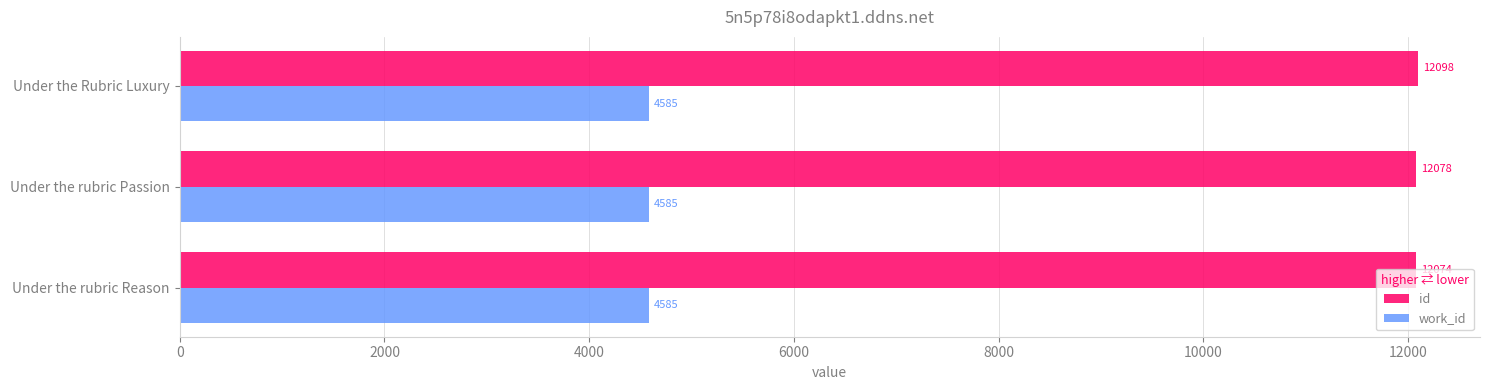

The work_id series shows 4585 at Under the Rubric Luxury. True or false?

True